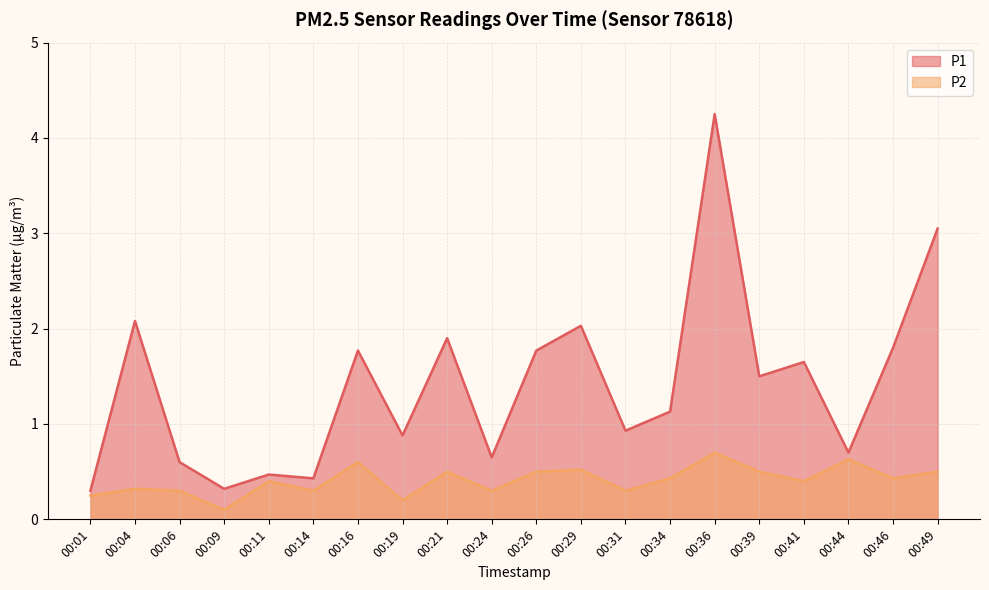

Which category has the highest value across all series?

00:36